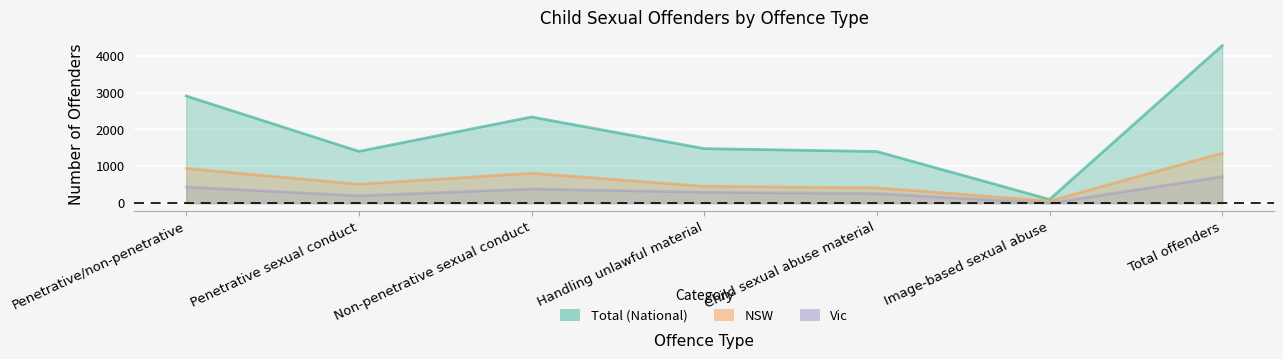

Is the value of NSW at Child sexual abuse material greater than the value of Total (National) at Penetrative/non-penetrative?

No